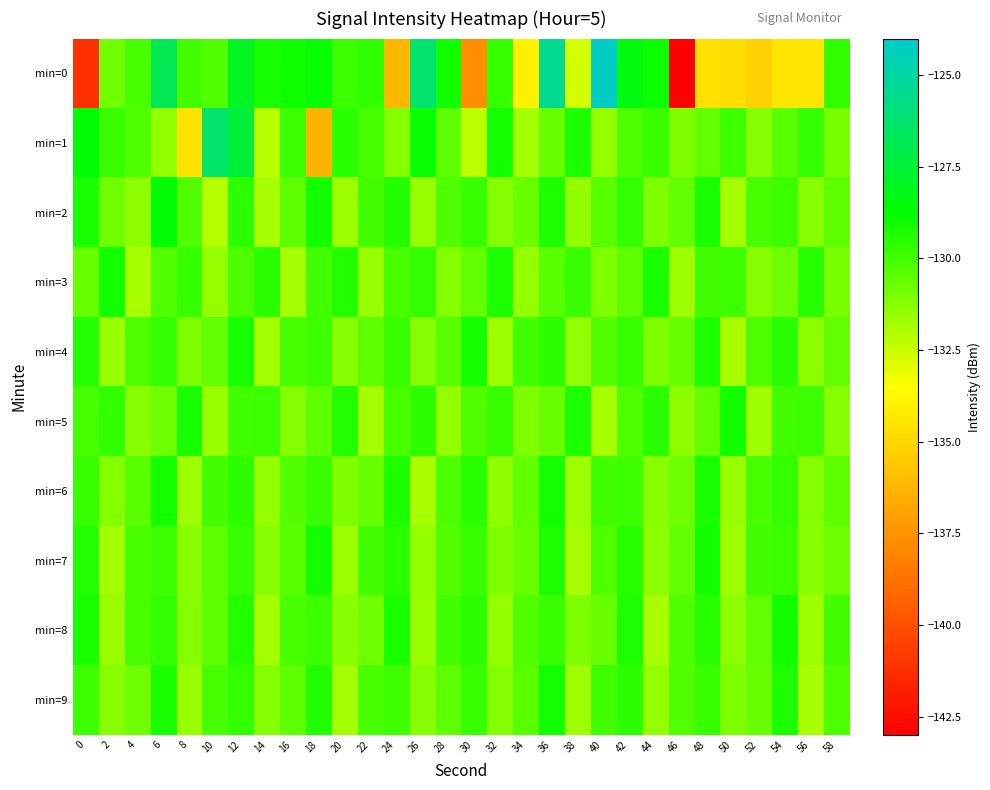

Between 28 and 52, which series saw the biggest shift?

min=0